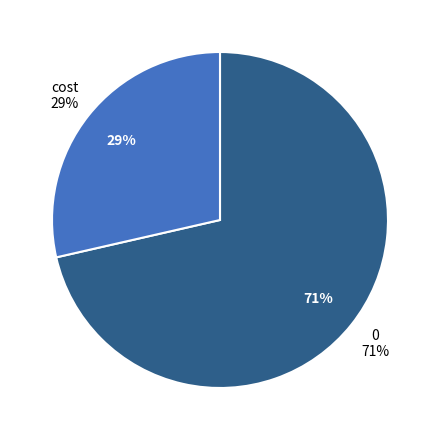

Does any single category account for the majority?

Yes